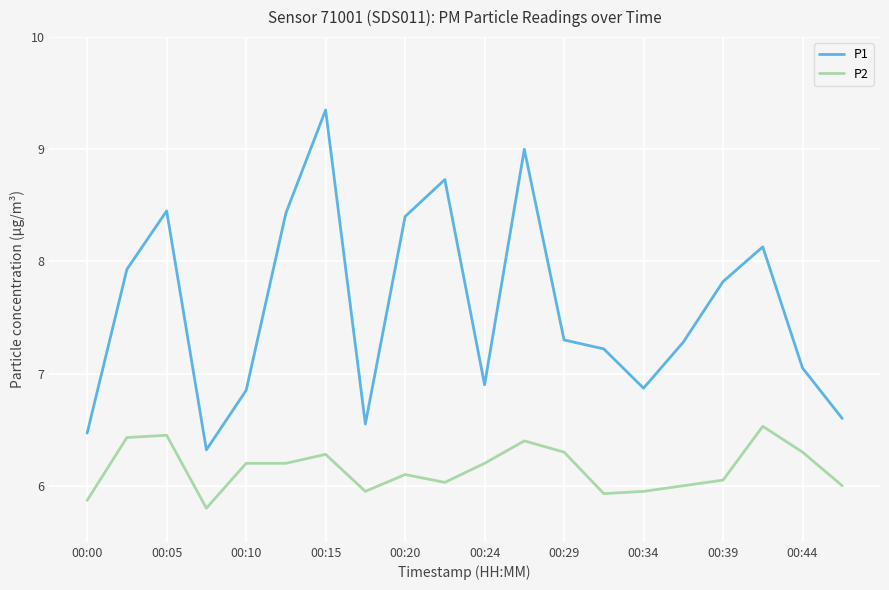

Which series has the largest range (max minus min)?

P1